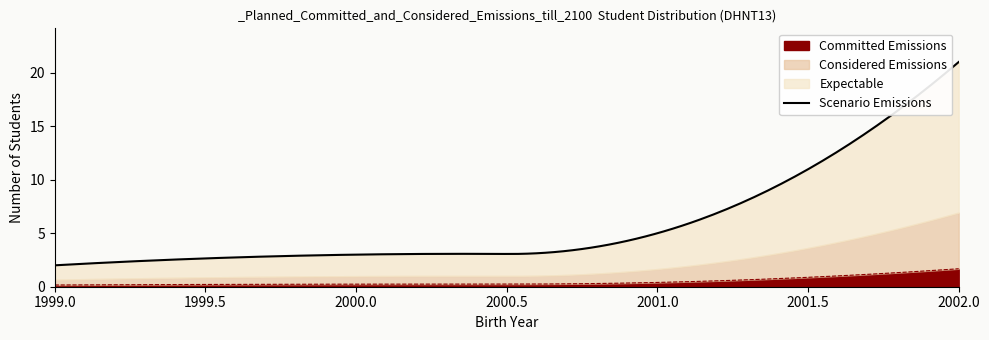

What is the maximum value for Committed Emissions?

1.7